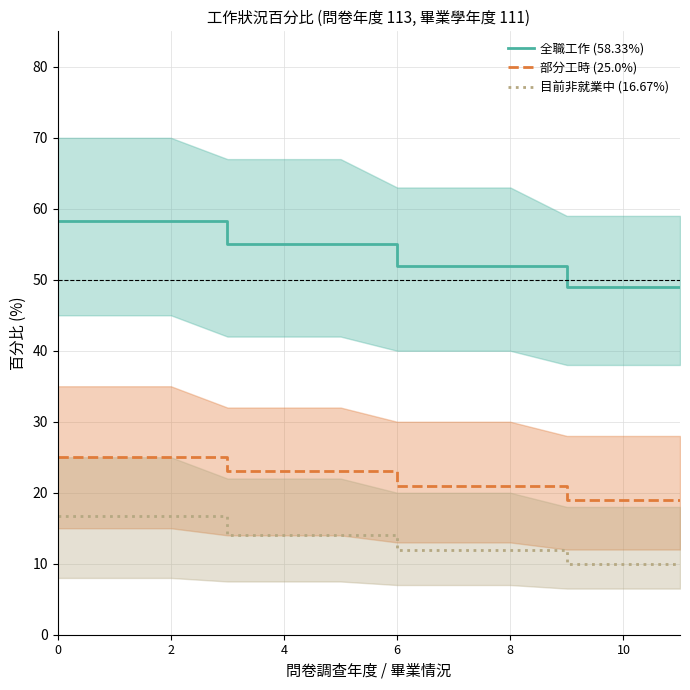

List the series in order of their overall mean, lowest first.

目前非就業中 (16.67%), 部分工時 (25.0%), 全職工作 (58.33%)